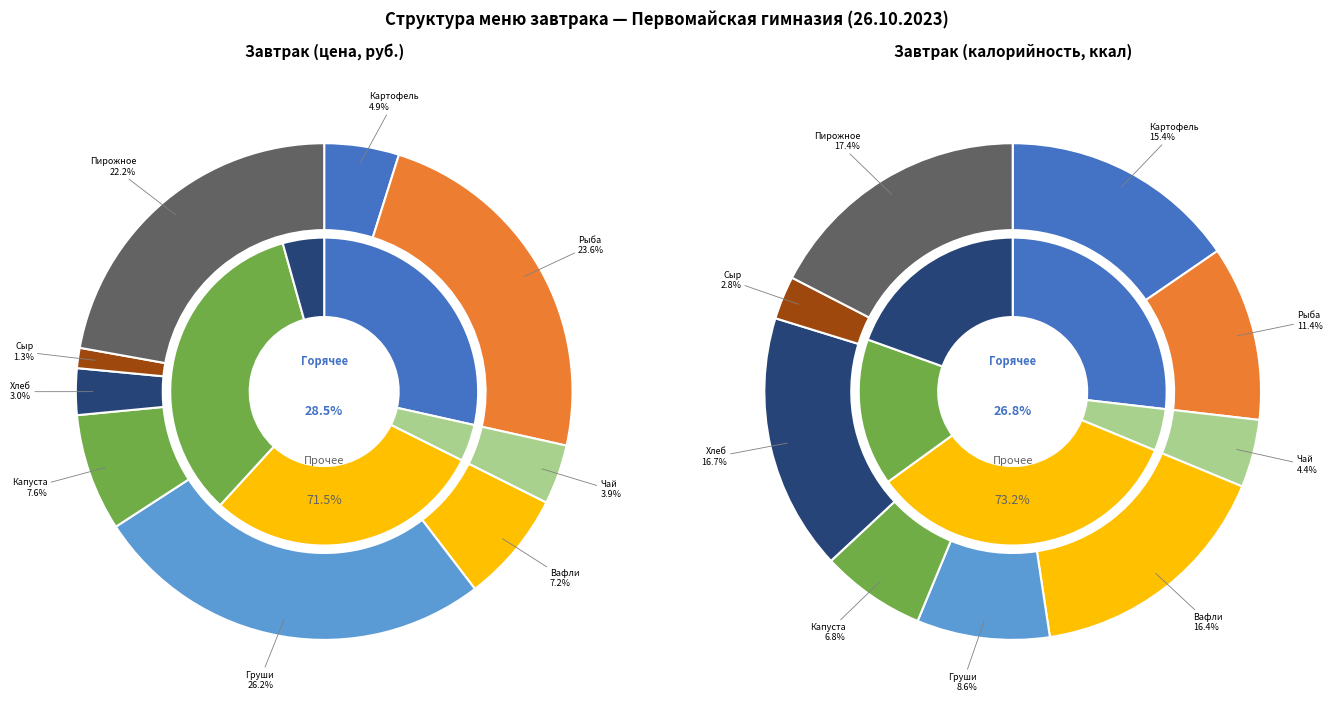

To the nearest percent, what percentage of the pie is картофель отварной со слив.маслом?

5%